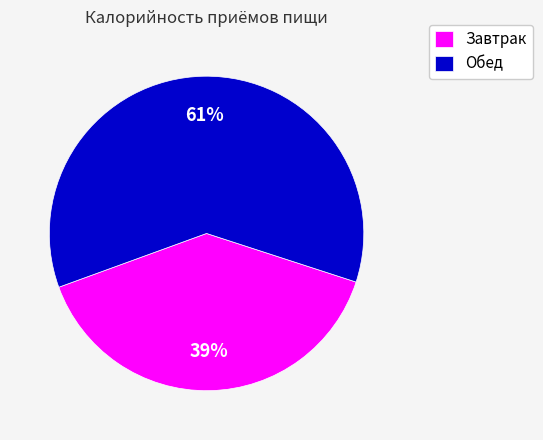

To the nearest percent, what is the average slice percentage?

50%